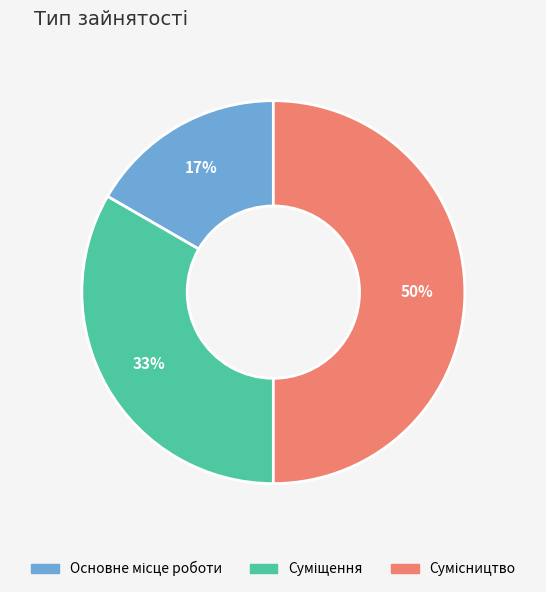

To the nearest percent, what is the average slice percentage?

33%